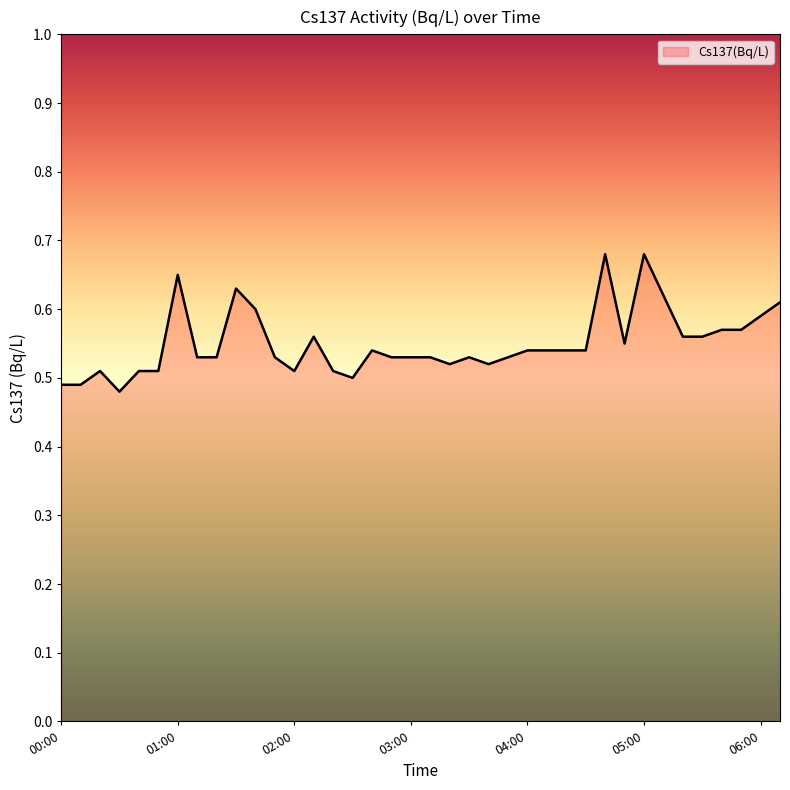

True or false: there are more than 2 points higher than both neighbors.

True